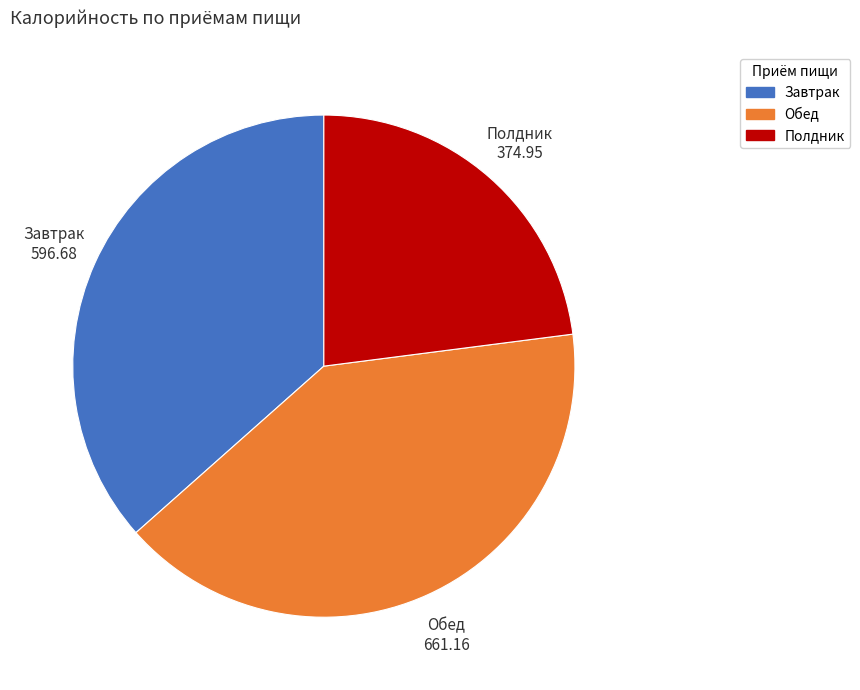

What is the ratio of the value at Обед to the value at Полдник?

1.8